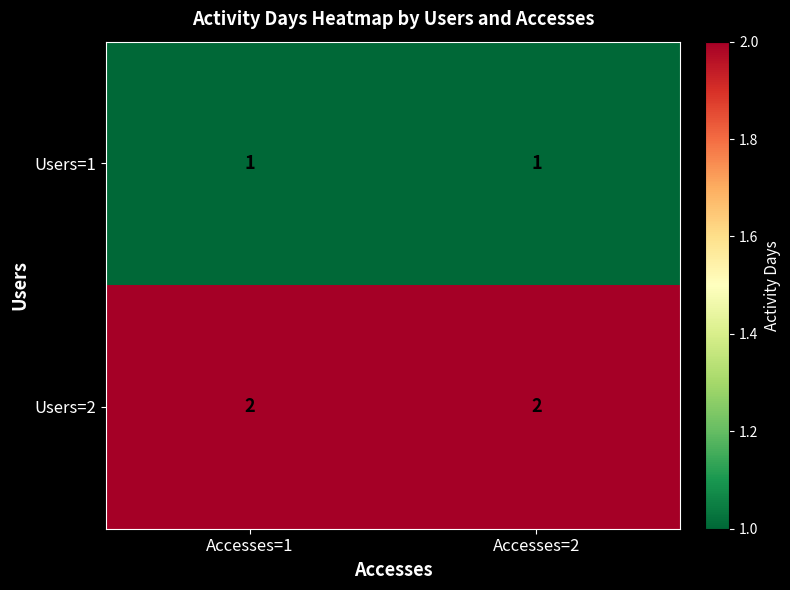

Which series has the largest total across all categories?

Users=2